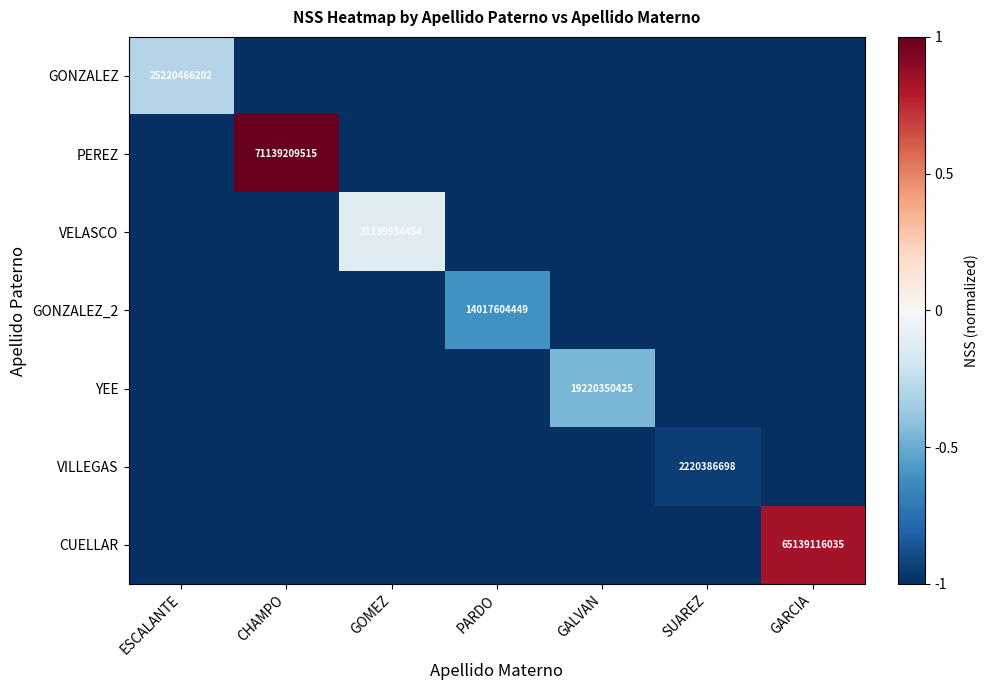

The GONZALEZ series shows 25220466202 at ESCALANTE. True or false?

True